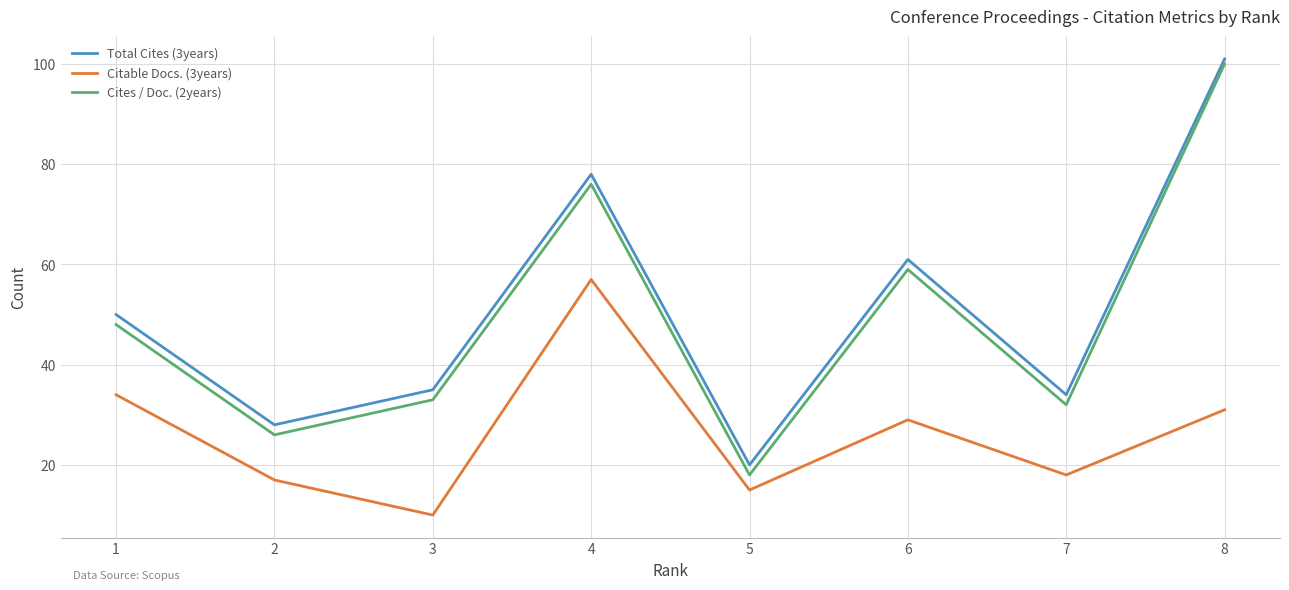

List the series in order of their peak value, highest first.

Total Cites (3years), Cites / Doc. (2years), Citable Docs. (3years)